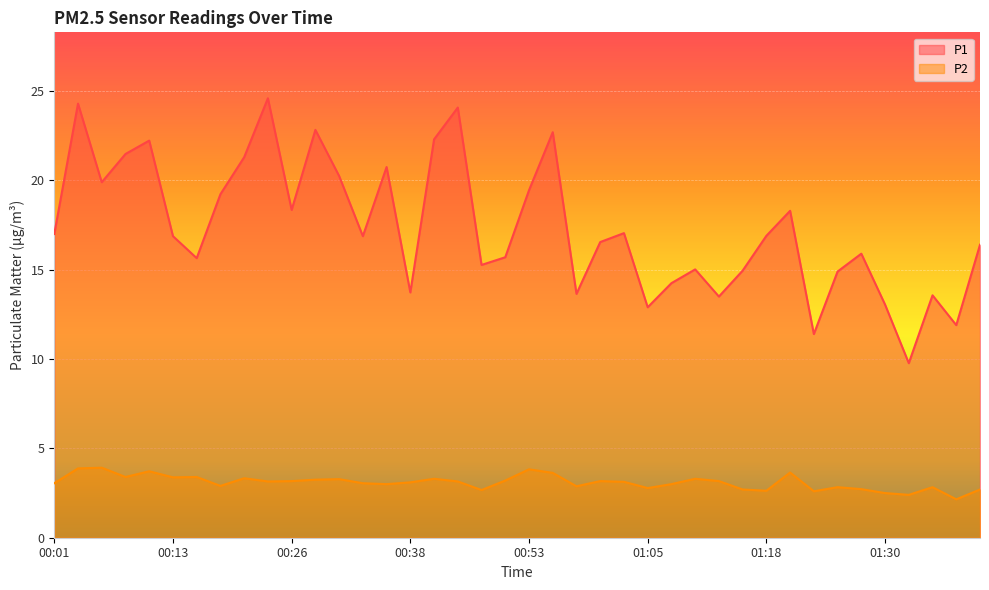

Which category has the lowest value in the P1 series?

01:32